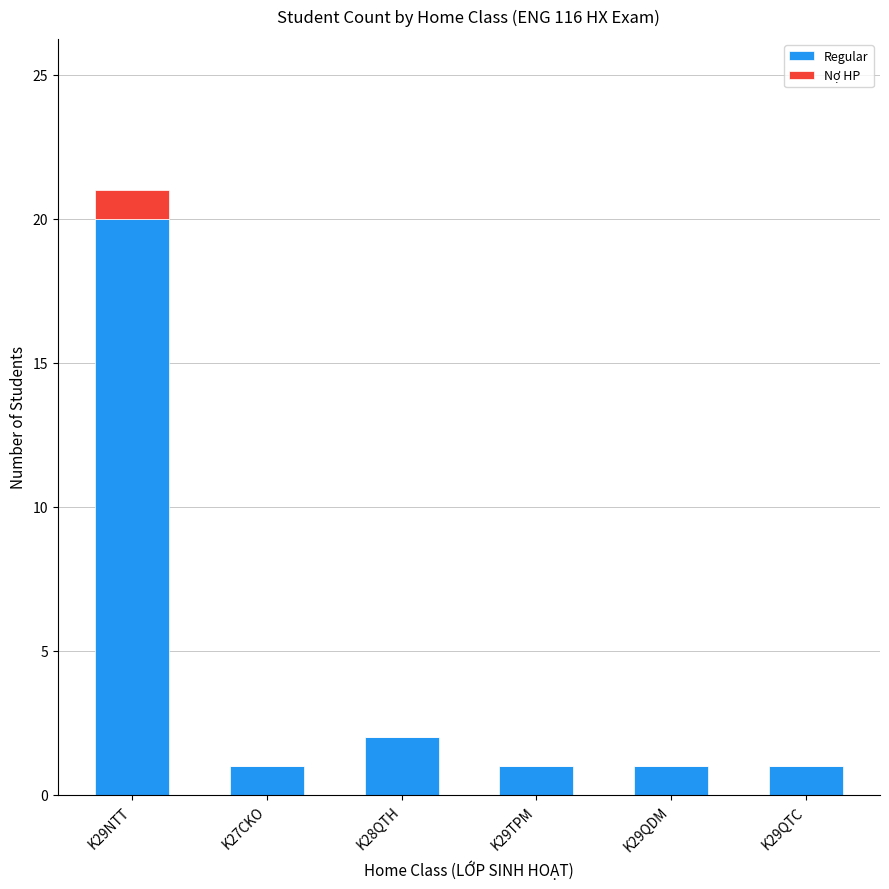

What is the average value of the Regular series?

4